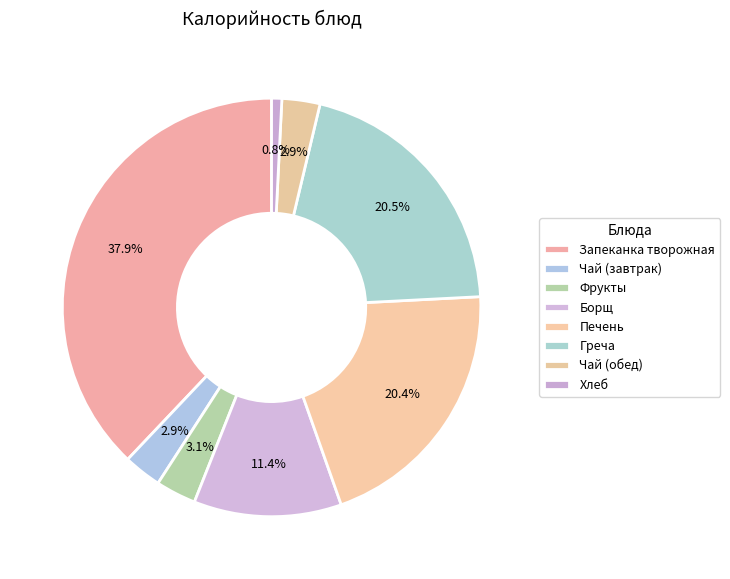

Is there any slice that represents more than half of the pie?

No